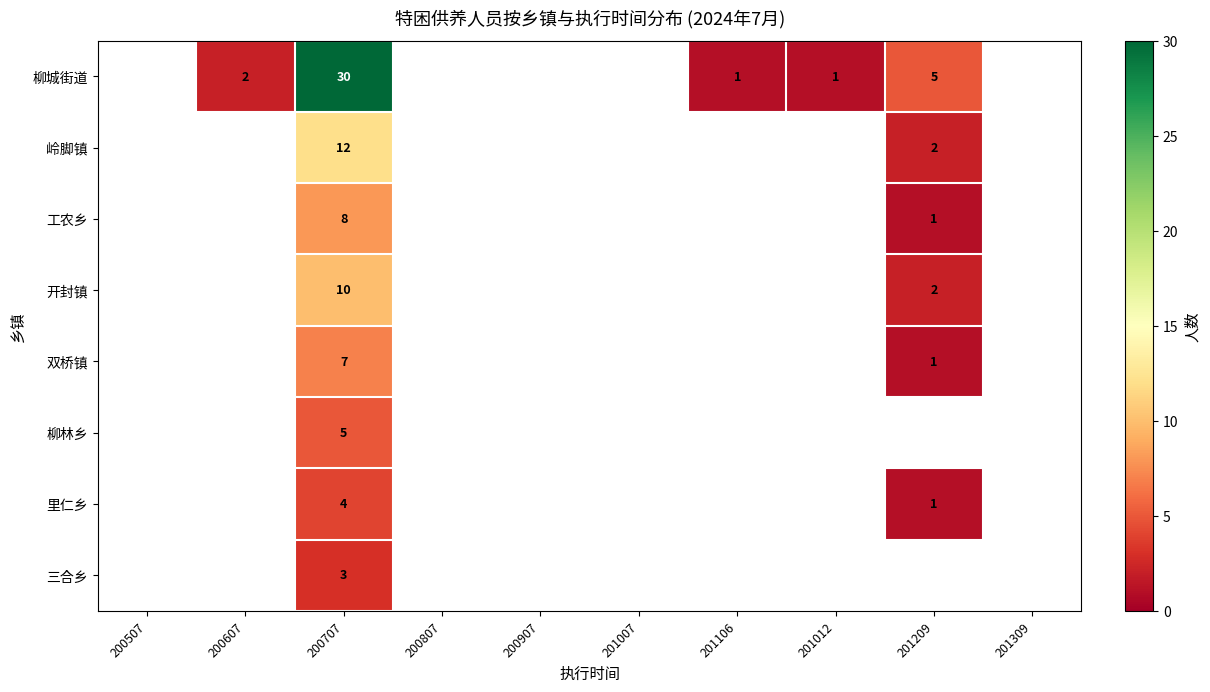

What is the sum of the 工农乡 values at 201209 and 200707?

9